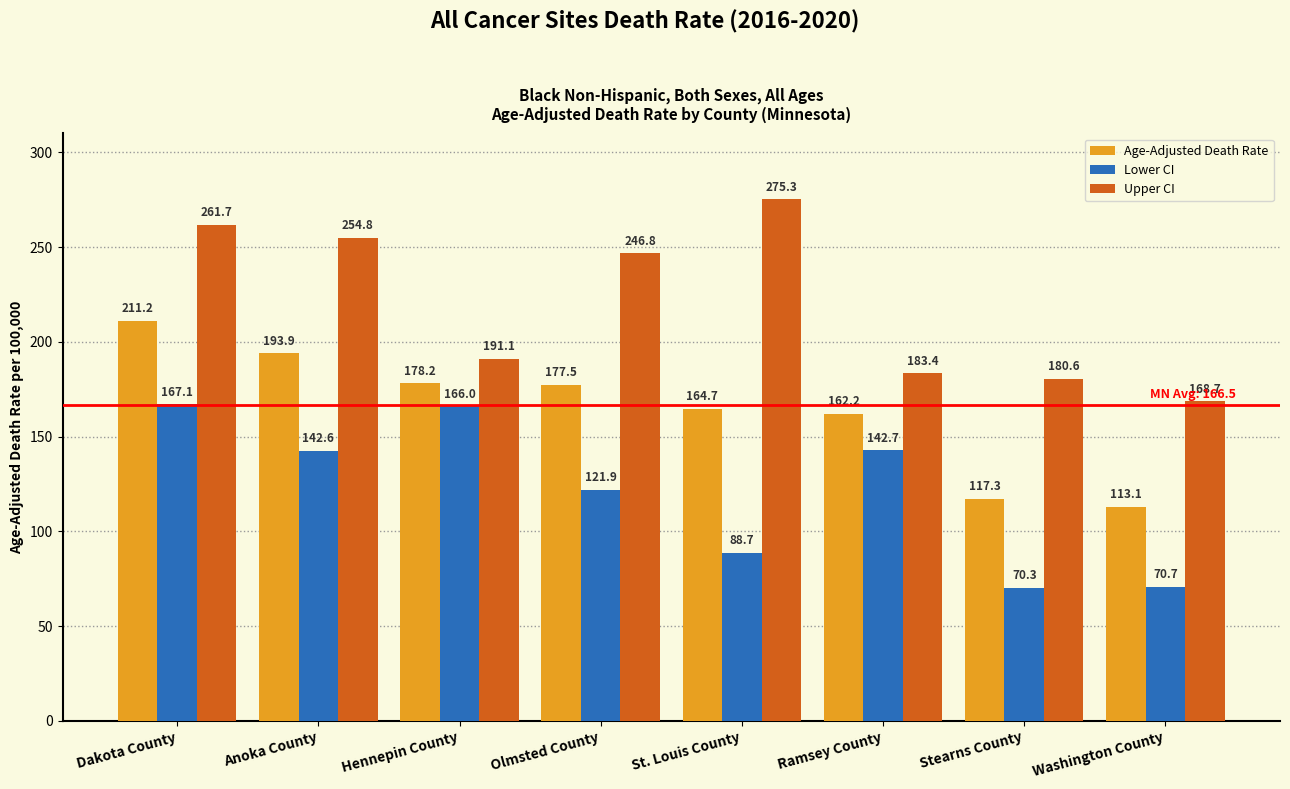

How many groups of bars are there?

8